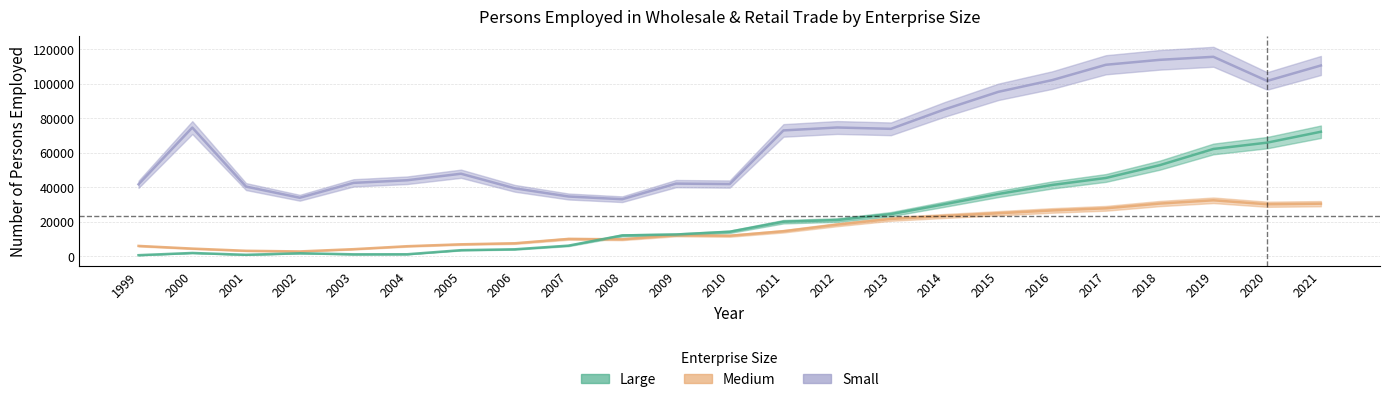

True or false: Small and Medium intersect in this chart.

False